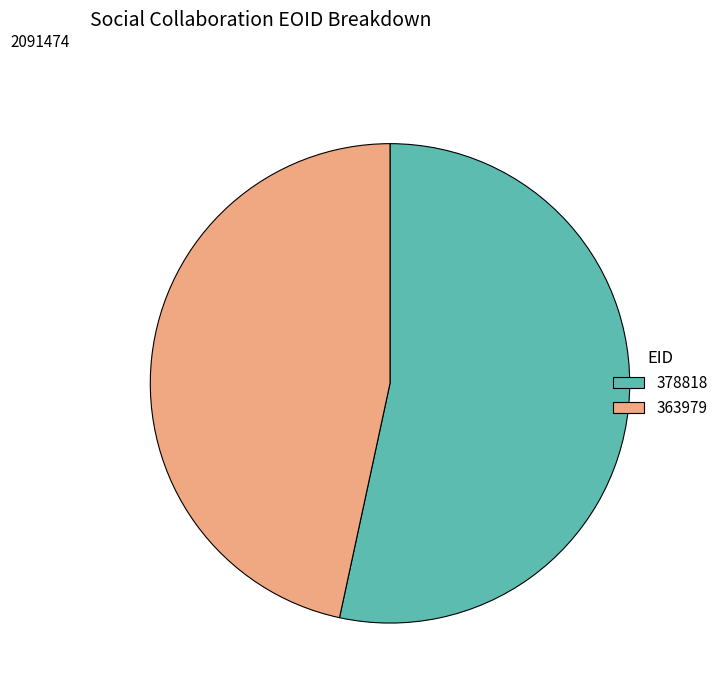

The 363979 slice represents 47% of the pie. True or false?

True